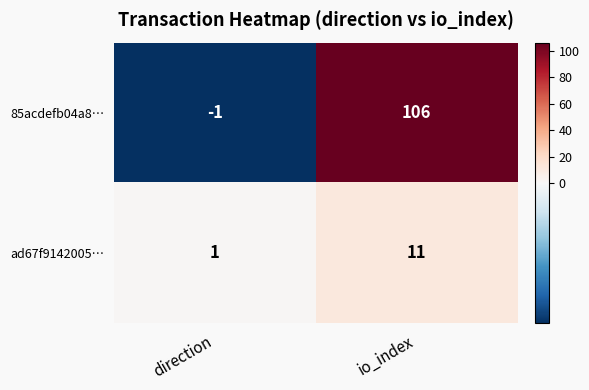

Which series has the widest spread of values?

85acdefb04a8…